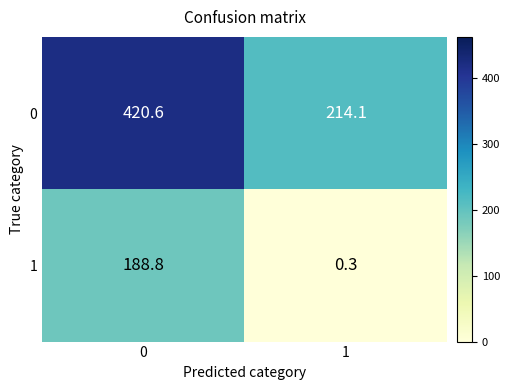

How many distinct data groups are displayed?

2